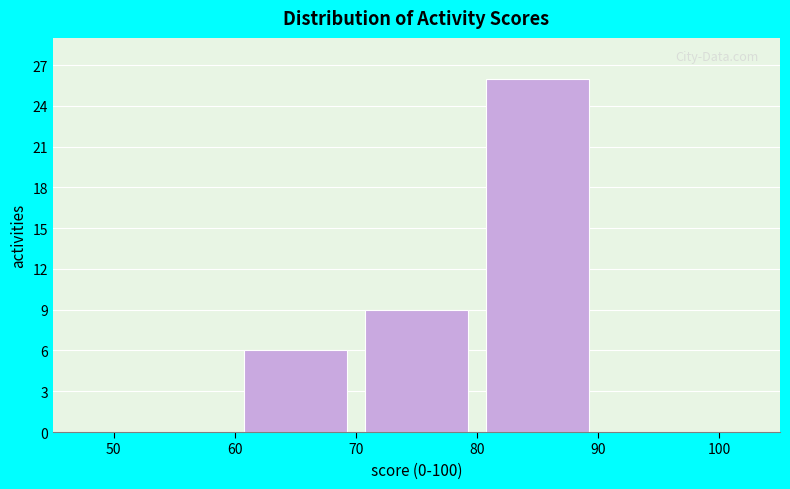

What is the height of the bar covering 60 to 70 on the x-axis? The values are not printed on the chart, so give them approximately, as read against the axis.

6